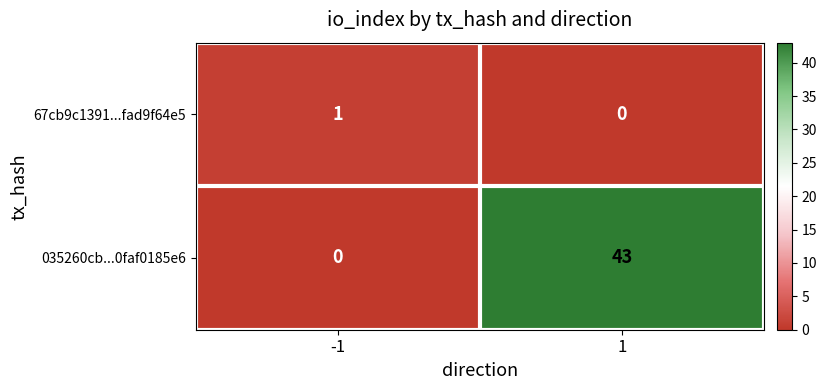

Which series has the largest total across all categories?

035260cb...0faf0185e6